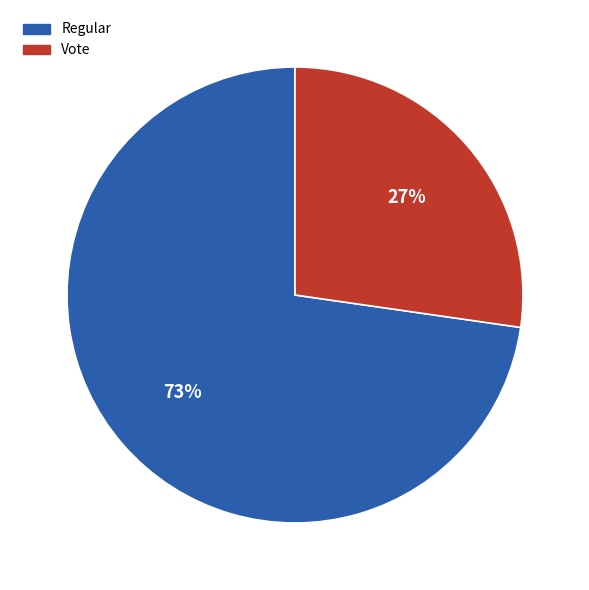

What is the ratio of the value at Vote to the value at Regular?

0.4